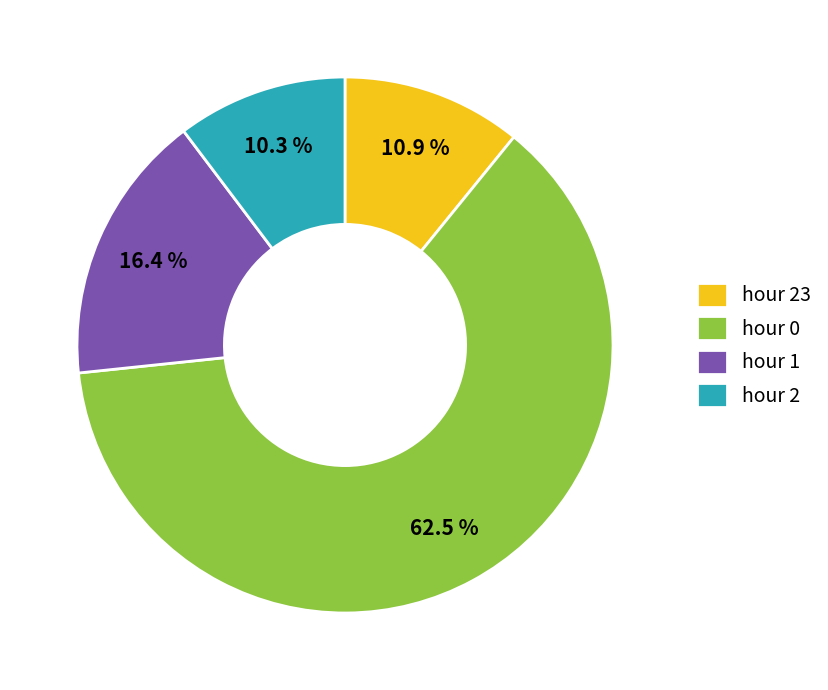

Which has a higher value, hour 1 or hour 0?

hour 0